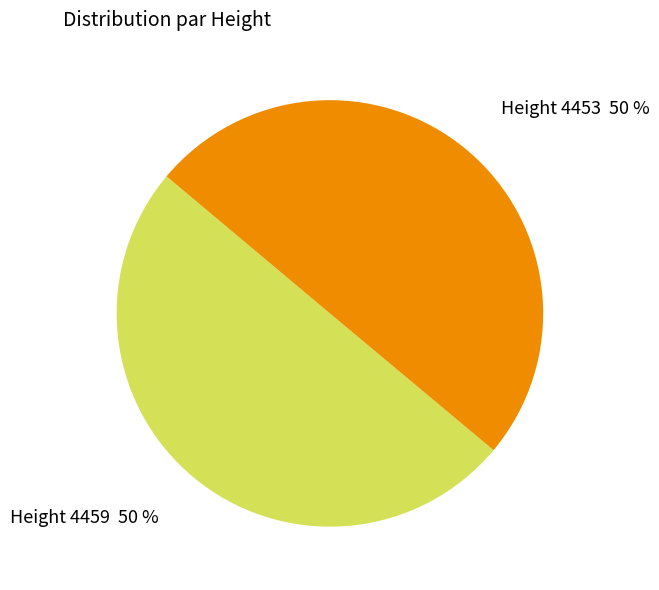

What percentage is the Height 4459 slice, to the nearest percent?

50%